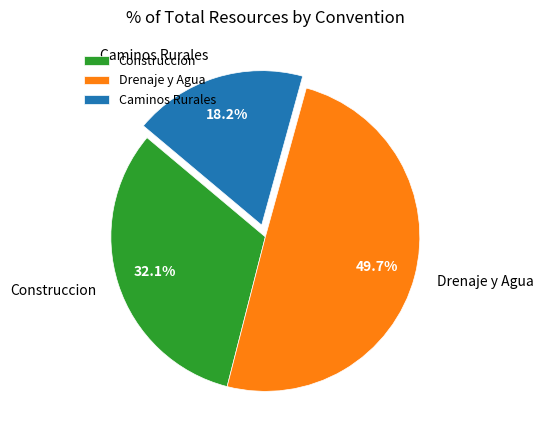

How many segments does this pie chart have?

3